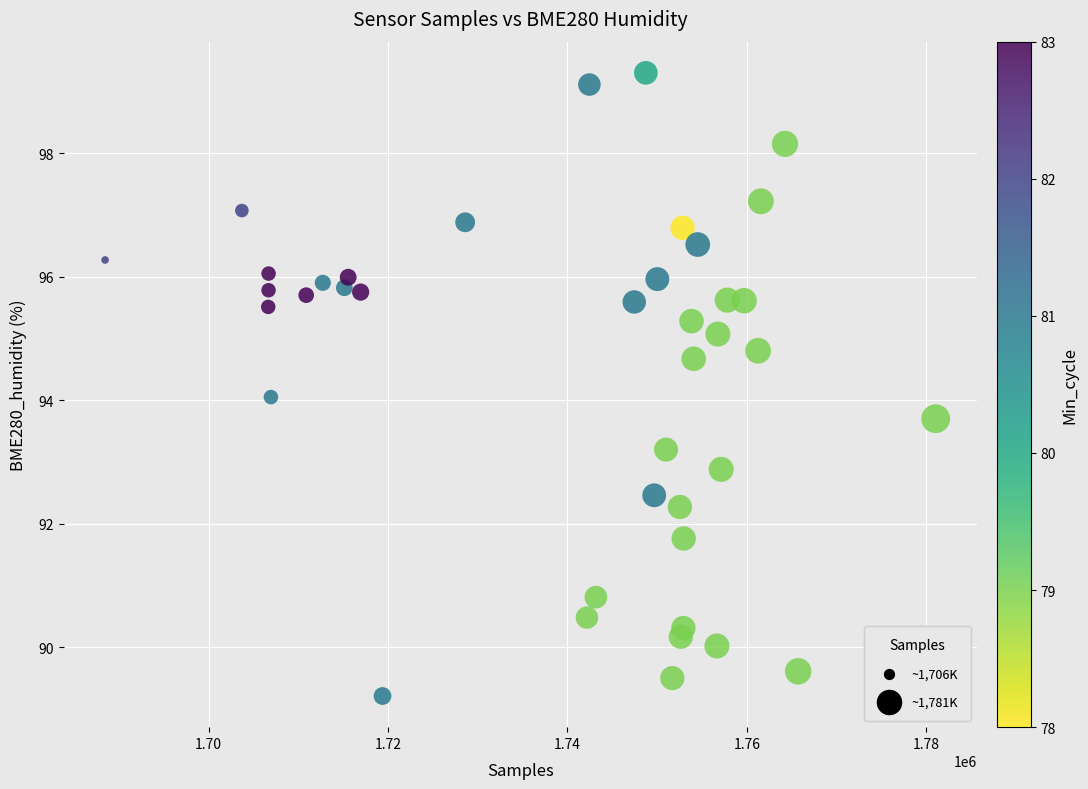

What is the range of Y values (max minus min)?

10.1